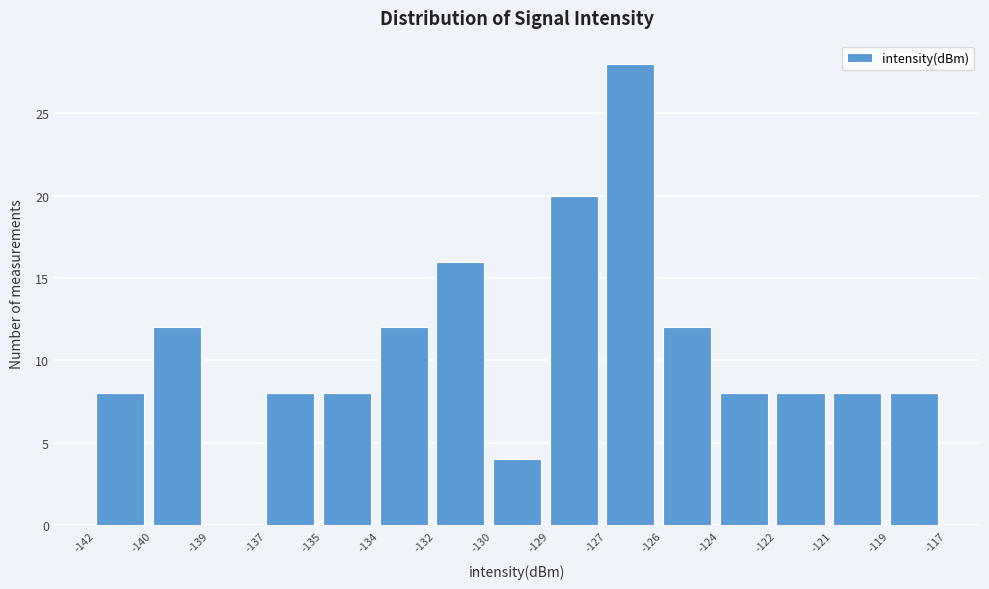

Reading left to right, what are all the values shown in this chart?

-142=8	-140=12	-139=0	-137=8	-135=8	-134=12	-132=16	-130=4	-129=20	-127=28	-126=12	-124=8	-122=8	-121=8	-119=8